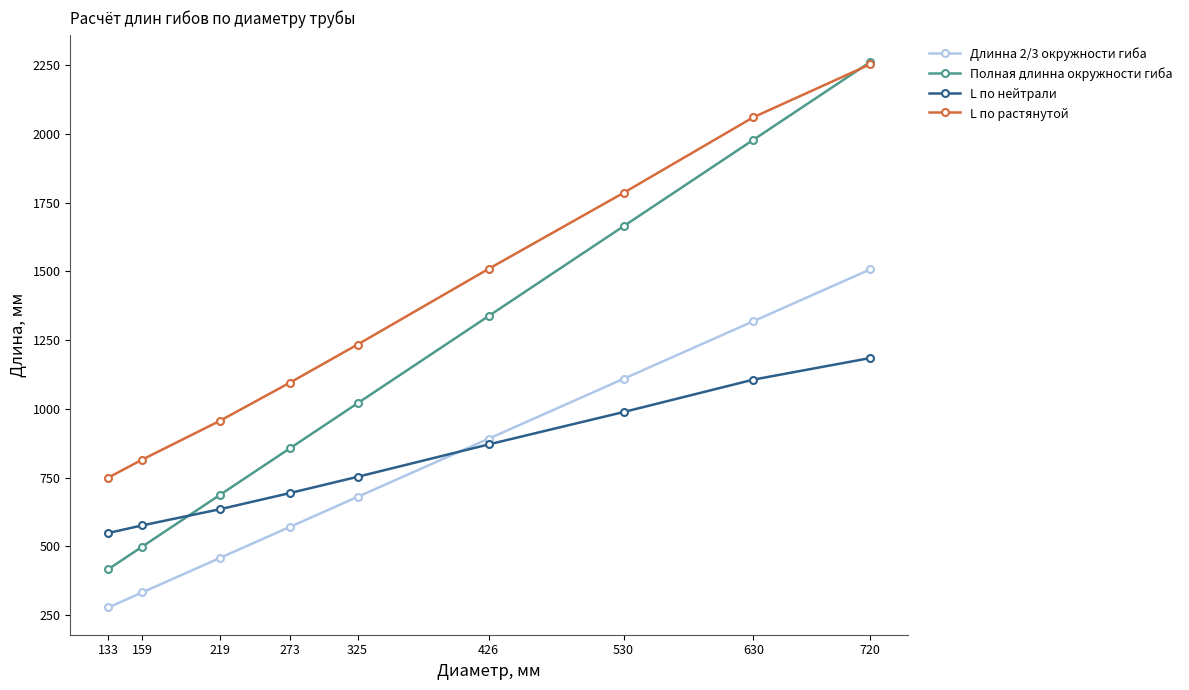

At which category does the chart reach its minimum across all series?

133